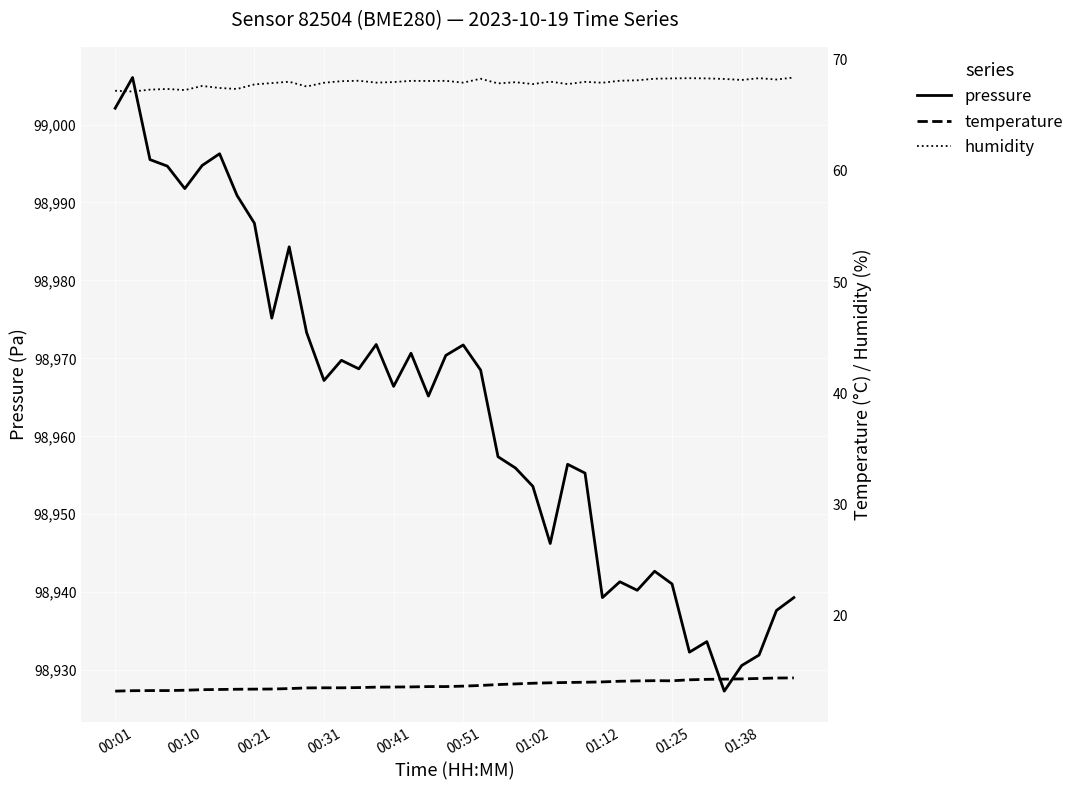

What is the label of the 7th point from the left?

01:02